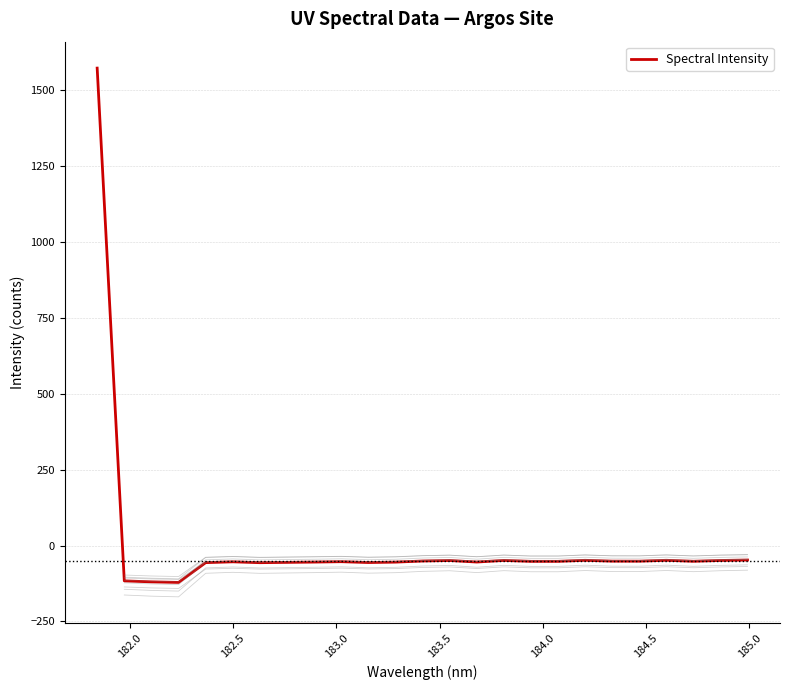

What is the minimum value for Spectral Intensity?

-121.5